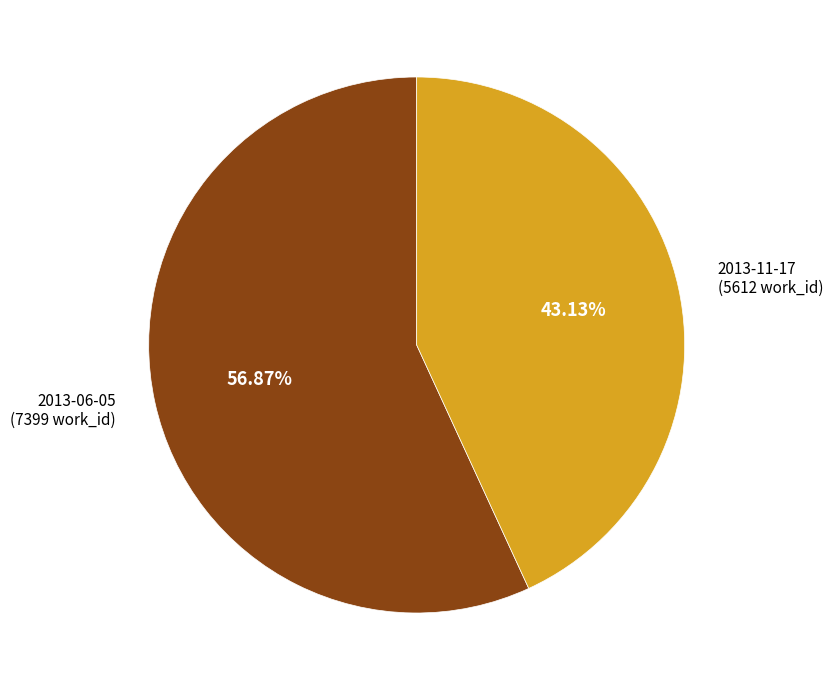

Is there a majority slice in this chart?

Yes